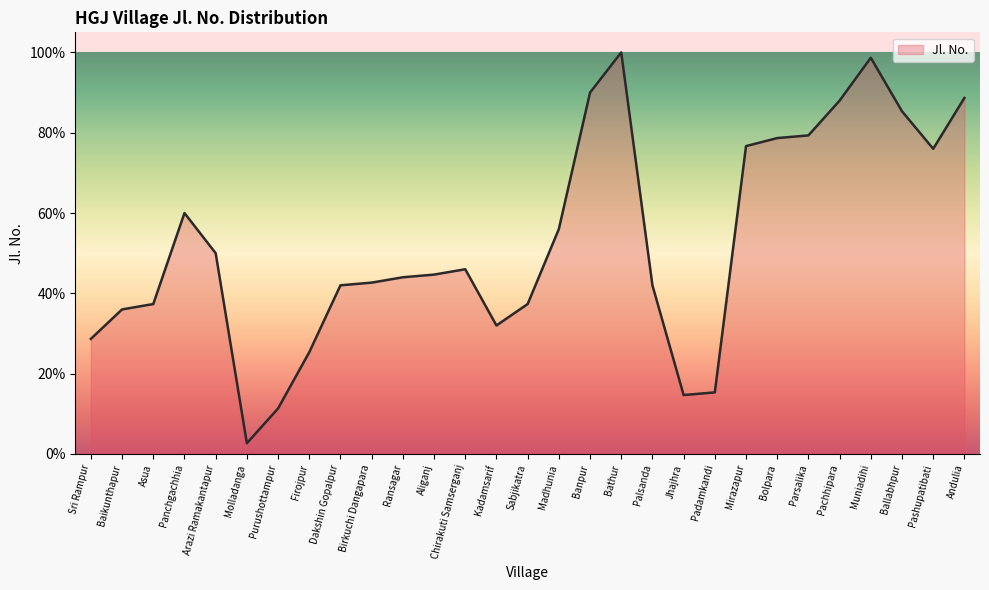

What is the sum of the values at Baikunthapur and Madhunia?

92.0